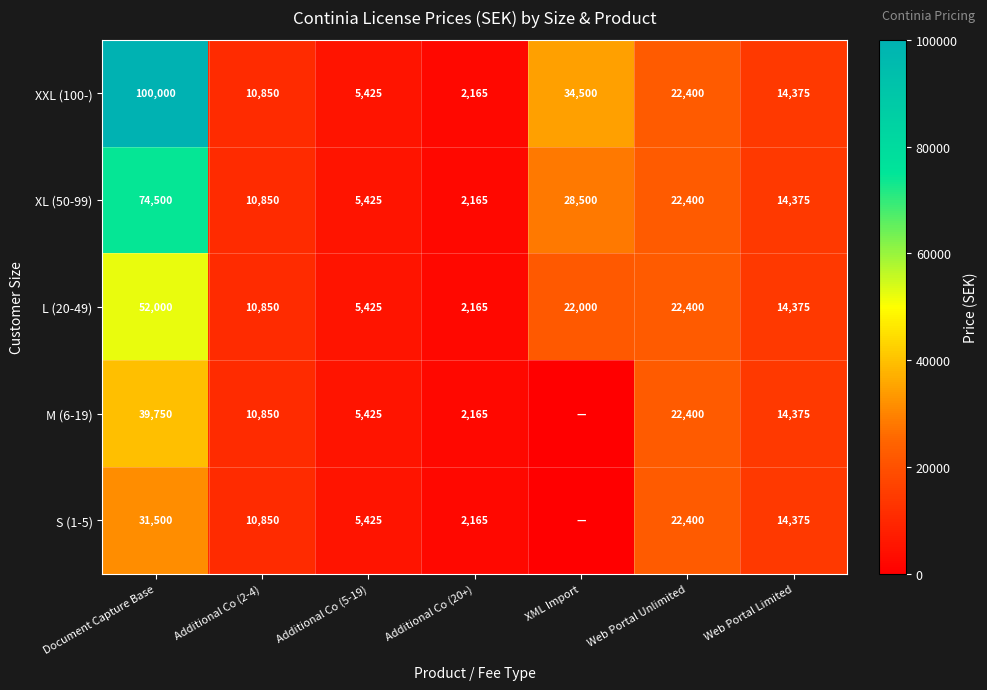

What is the average value of the XXL (100-) series?

27102